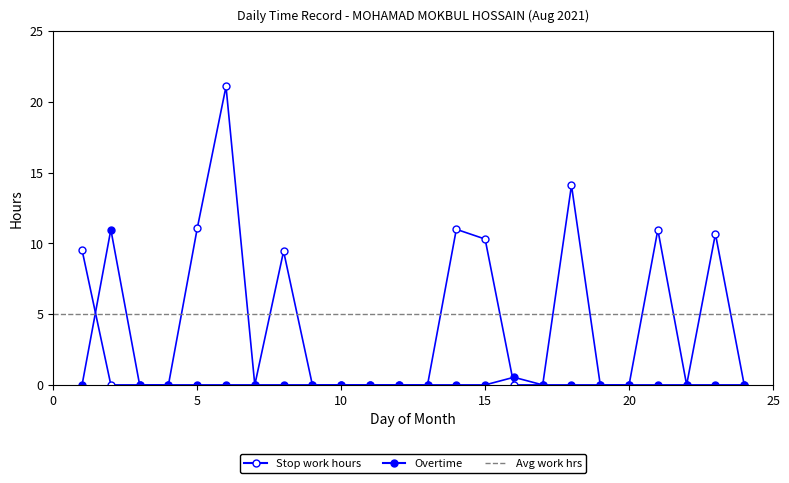

Reading left to right, what are all the values shown in this chart?

Stop work hours: 9.5	0.0	0.0	0.0	11.1	21.1	0.0	9.4	0.0	0.0	0.0	0.0	0.0	11.0	10.3	0.0	0.0	14.1	0.0	0.0	11.0	0.0	10.7	0.0
Overtime: 0.0	11.0	0.0	0.0	0.0	0.0	0.0	0.0	0.0	0.0	0.0	0.0	0.0	0.0	0.0	0.5	0.0	0.0	0.0	0.0	0.0	0.0	0.0	0.0